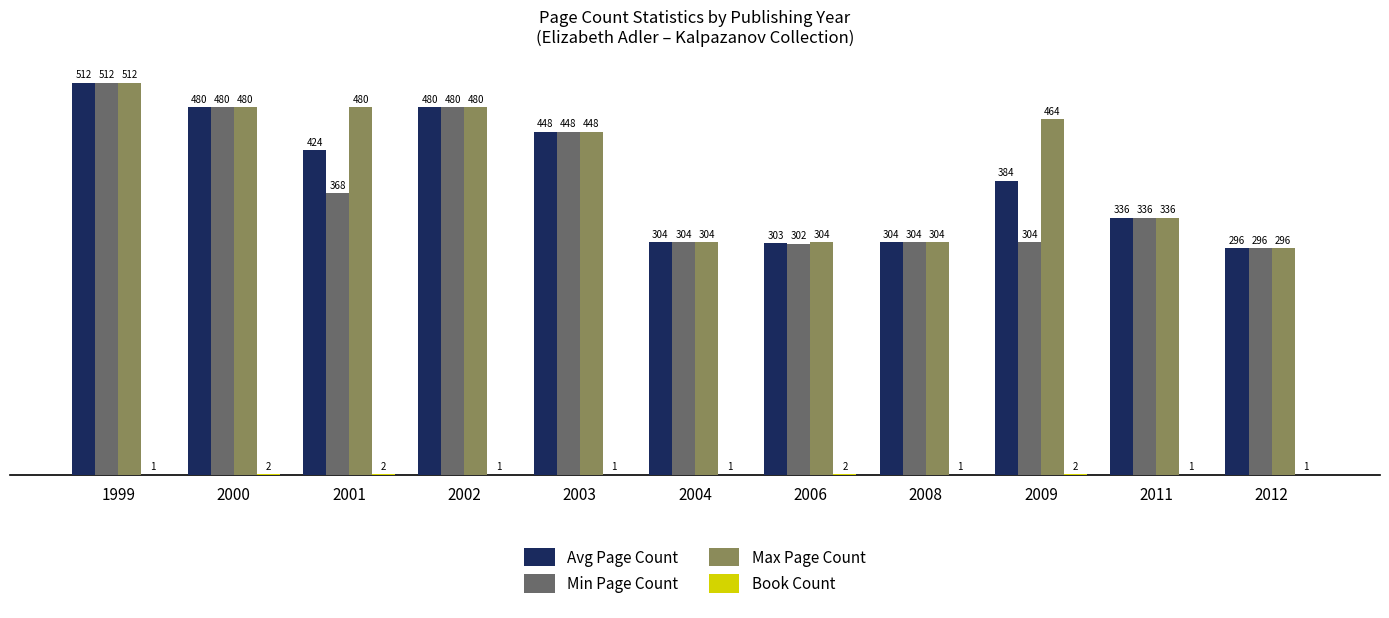

True or false: Avg Page Count has a value of 512 at 1999.

True